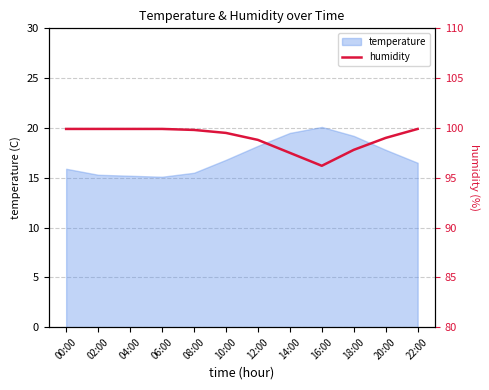

Is it true that temperature equals 15.5 at 08:00?

True